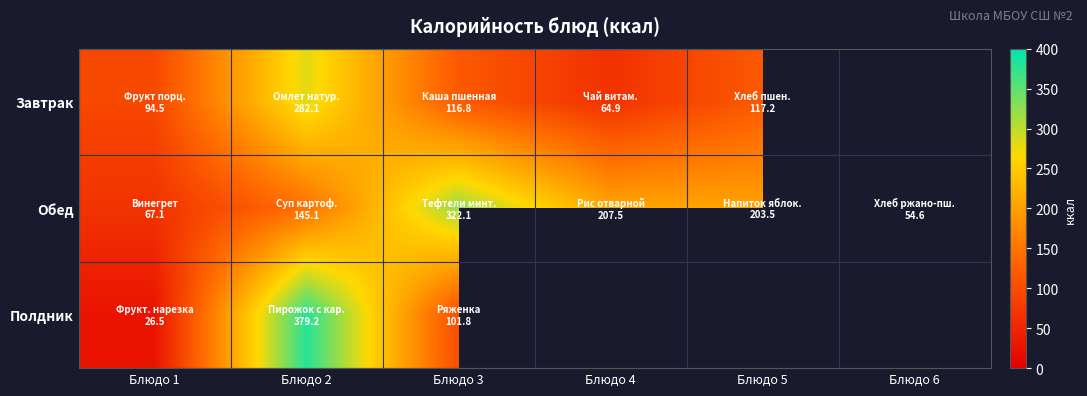

Which series has the largest total across all categories?

Обед